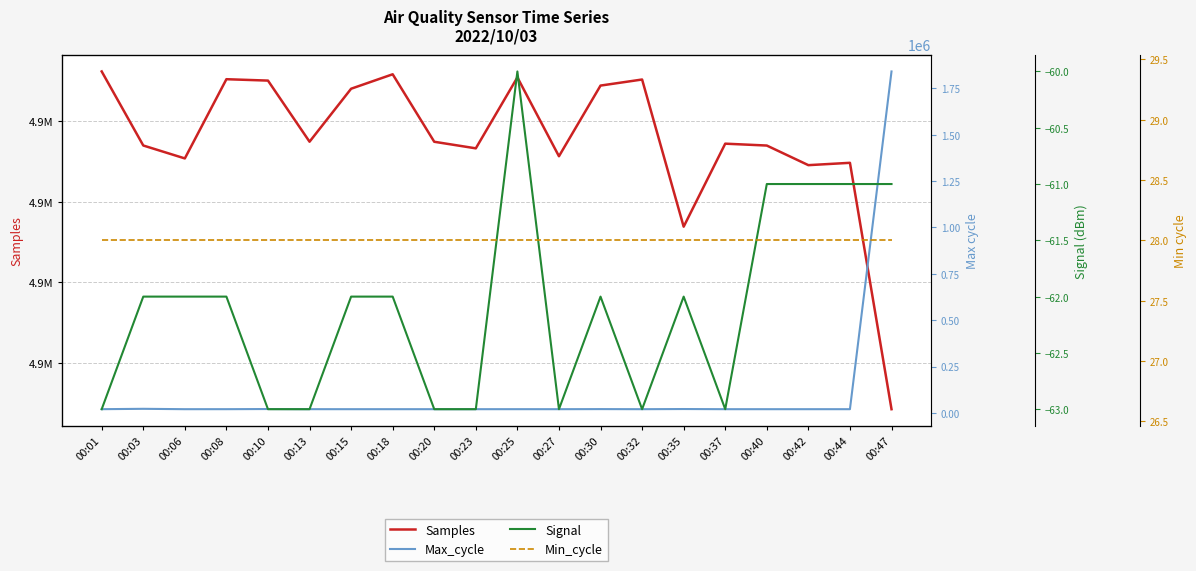

What is the value of the Max_cycle point at the 11th from the left?

19992